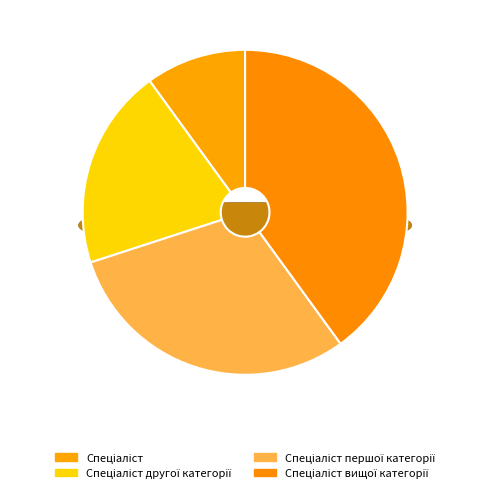

Which slice is the largest?

Спеціаліст вищої категорії